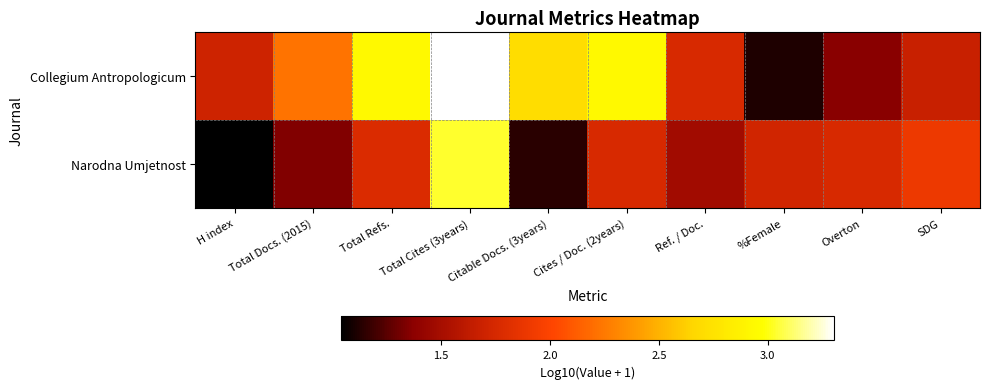

Reading right to left, extract all data points from this chart.

Collegium Antropologicum: SDG=1.7	Overton=1.4	%Female=1.1	Ref. / Doc.=1.8	Cites / Doc. (2years)=2.9	Citable Docs. (3years)=2.7	Total Cites (3years)=3.3	Total Refs.=2.9	Total Docs. (2015)=2.2	H index=1.7
Narodna Umjetnost: SDG=1.9	Overton=1.8	%Female=1.7	Ref. / Doc.=1.5	Cites / Doc. (2years)=1.8	Citable Docs. (3years)=1.1	Total Cites (3years)=3.0	Total Refs.=1.8	Total Docs. (2015)=1.3	H index=1.0